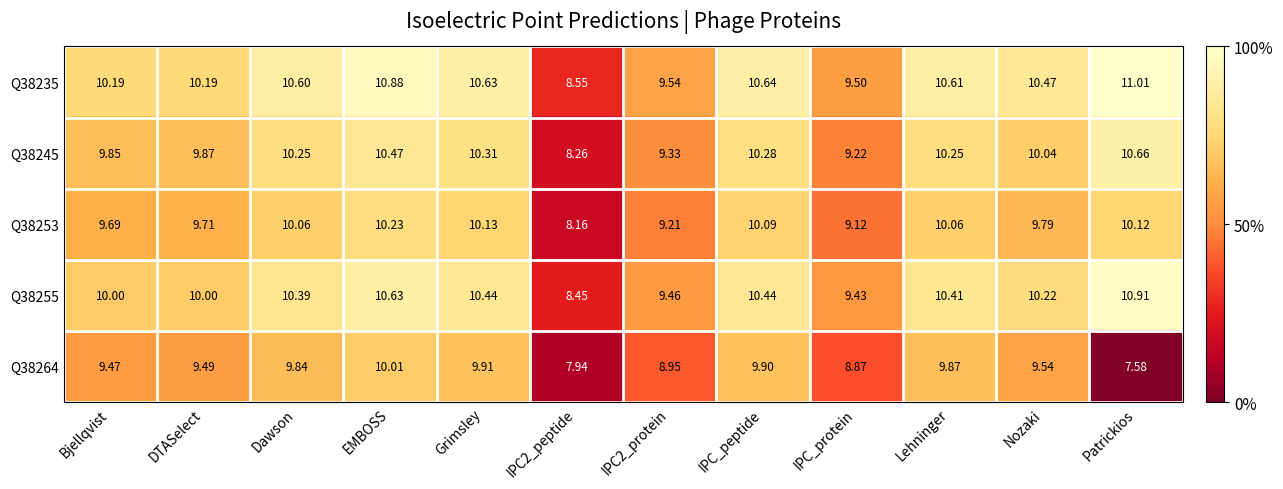

List the series in order of their peak value, lowest first.

Q38264, Q38253, Q38245, Q38255, Q38235